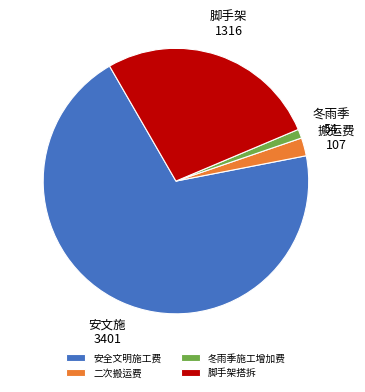

Which has a higher value, 二次搬运费 or 冬雨季施工增加费?

二次搬运费